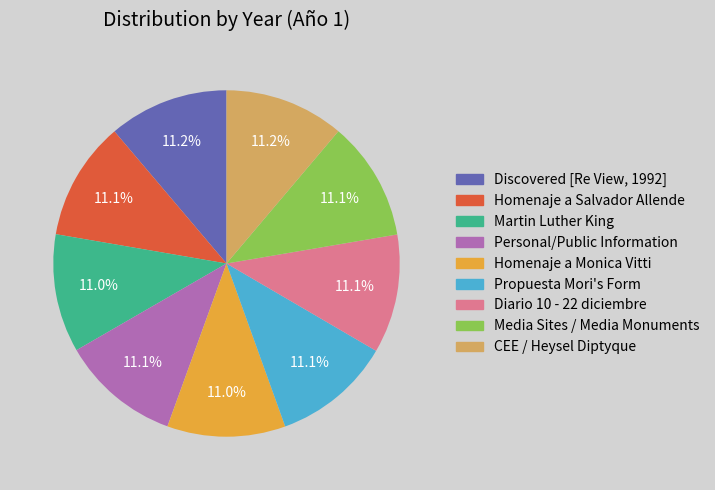

To the nearest percent, what percentage of the pie is Propuesta Mori's Form?

11%